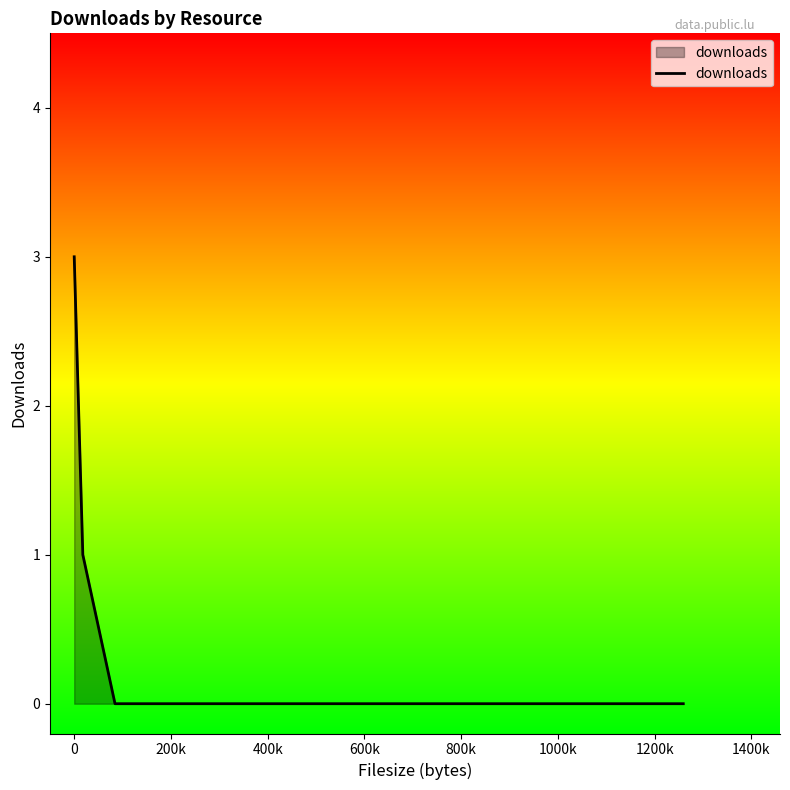

What is the maximum value shown in the chart?

3